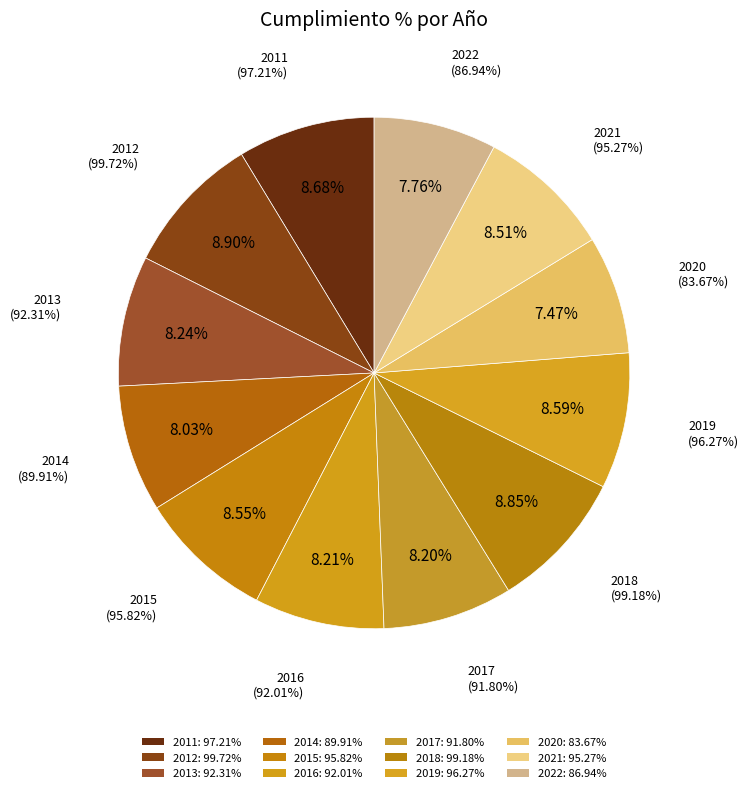

To the nearest percent, what is the combined percentage of 2014 and 2012?

17%